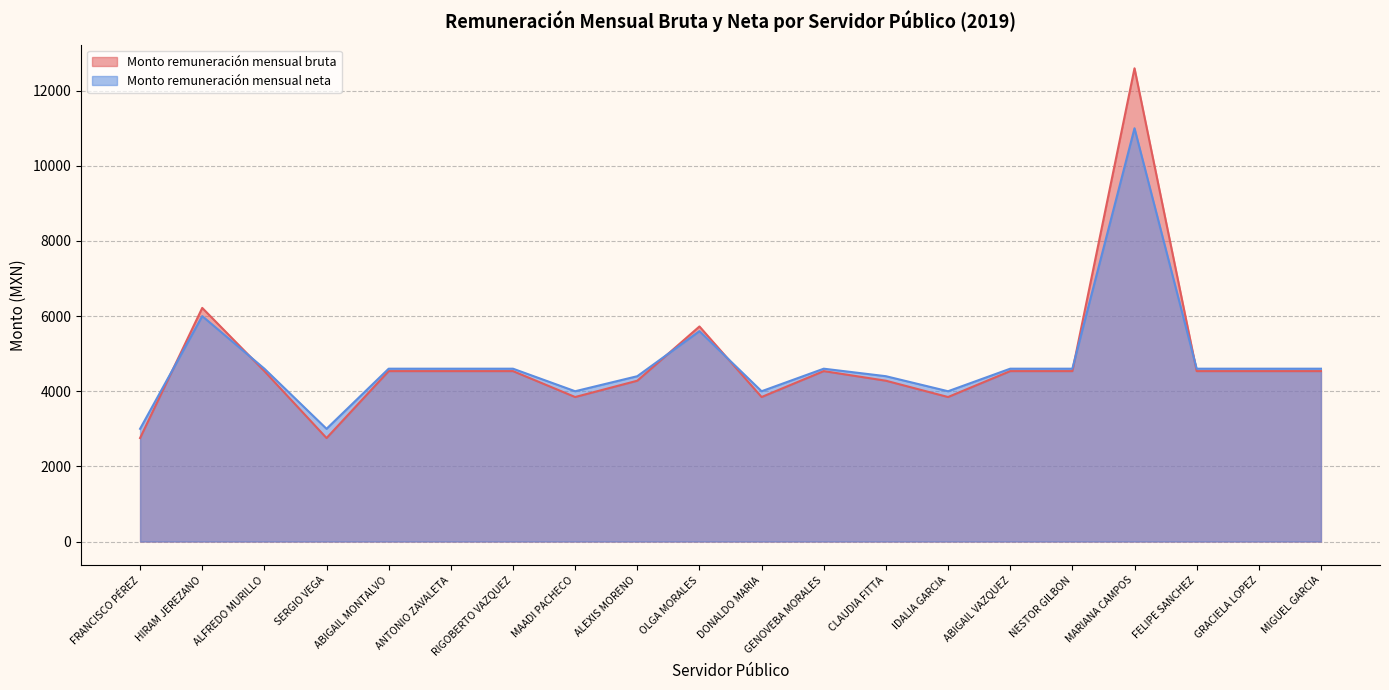

Does the chart display data point markers on the line(s)?

No